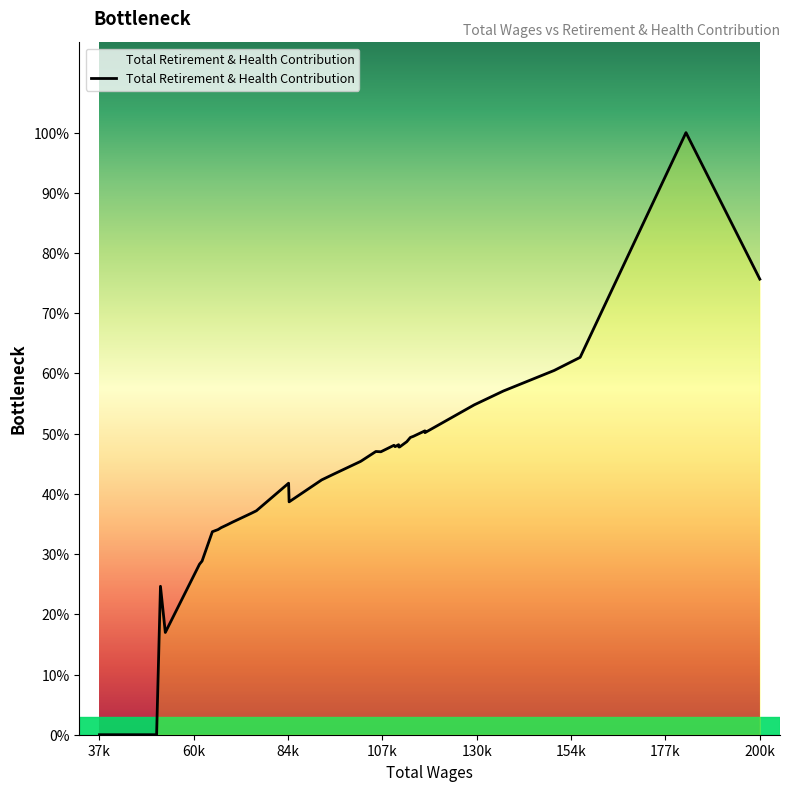

Is this an area chart (filled region under the line)?

No